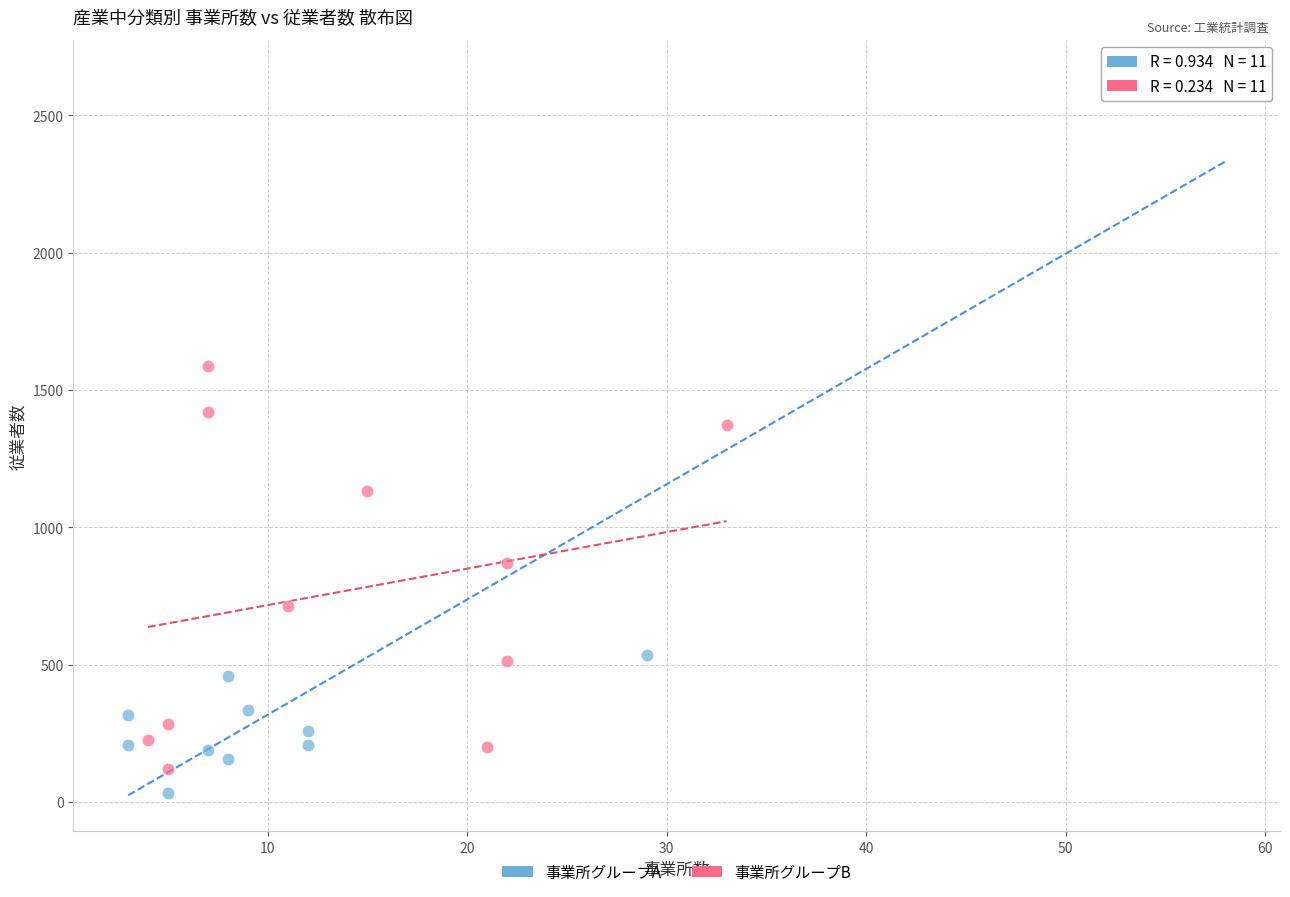

What are all the series names shown in the legend?

事業所グループA, 事業所グループB